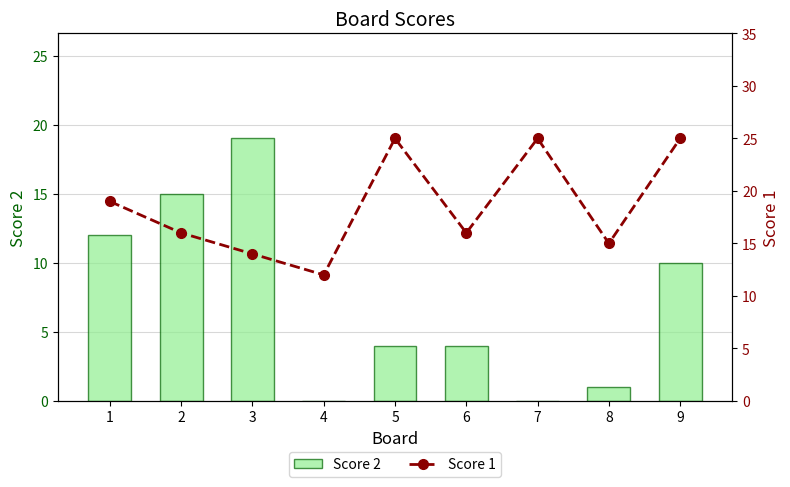

What is the sum of all Score 2 values?

65